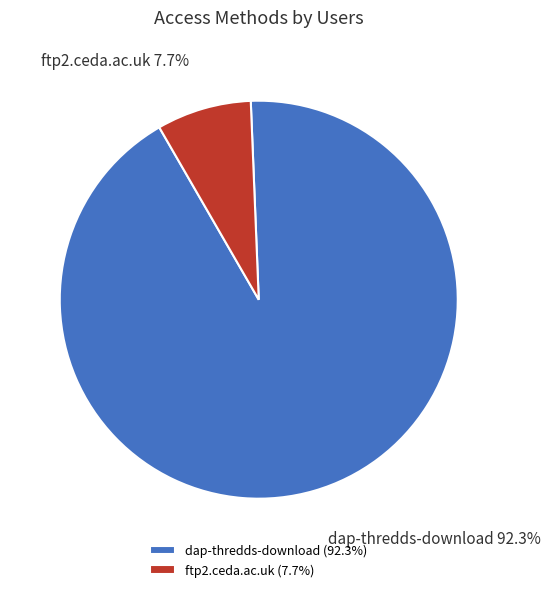

What is the ratio of the value at dap-thredds-download to the value at ftp2.ceda.ac.uk?

12.0